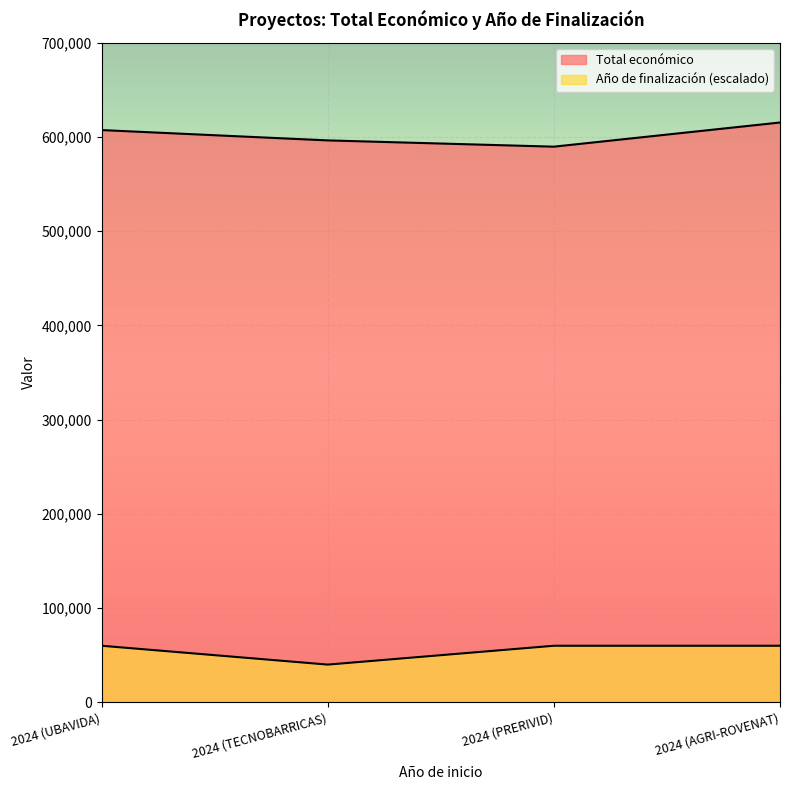

Which series has the largest total across all categories?

Total económico